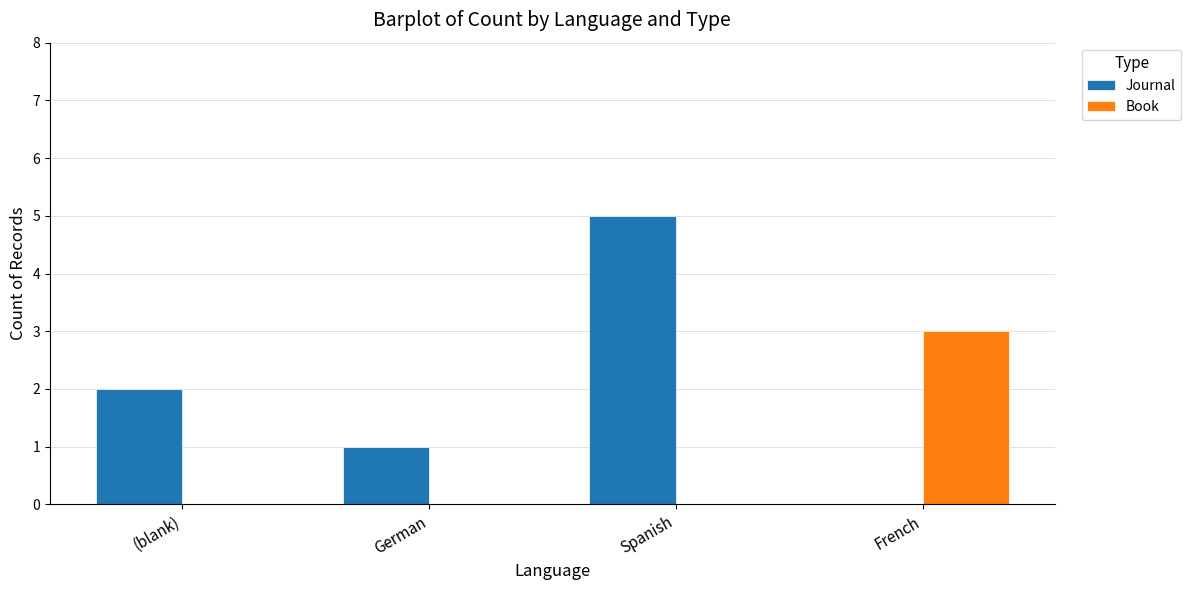

Reading left to right, extract all data points from this chart.

Journal: (blank)=2	German=1	Spanish=5	French=0
Book: (blank)=0	German=0	Spanish=0	French=3